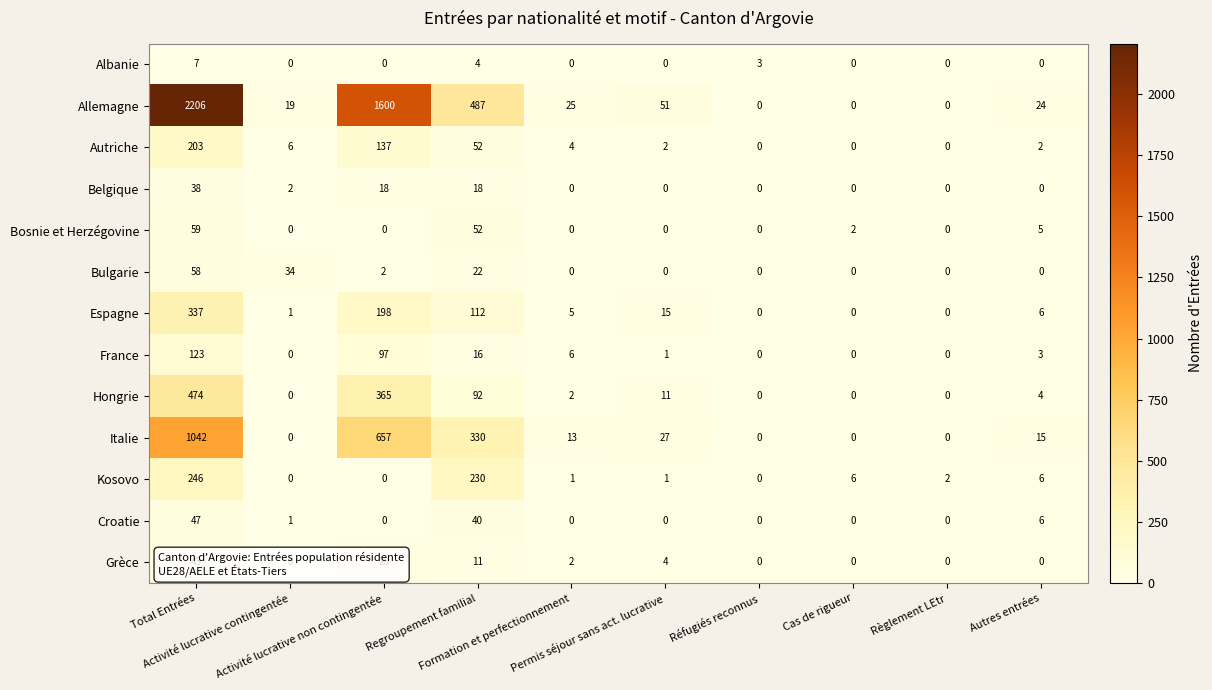

At how many categories does at least one series exceed 1786?

1